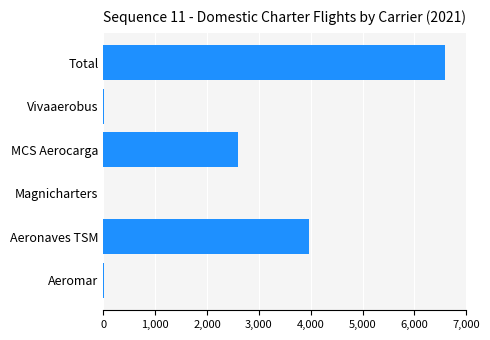

True or false: the data shows 6595 at Total.

True